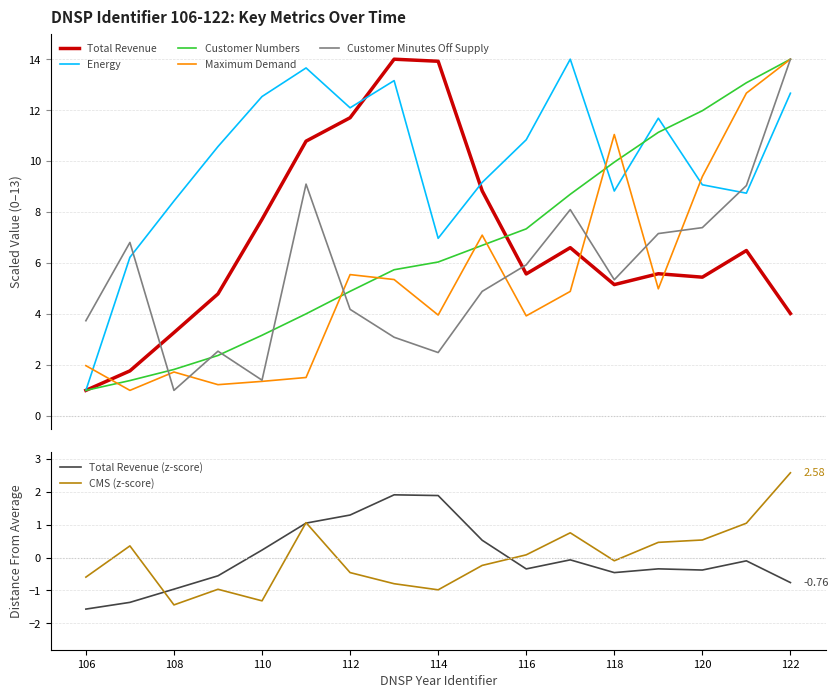

What is the value of the Energy point at the 1st from the left?

1.0